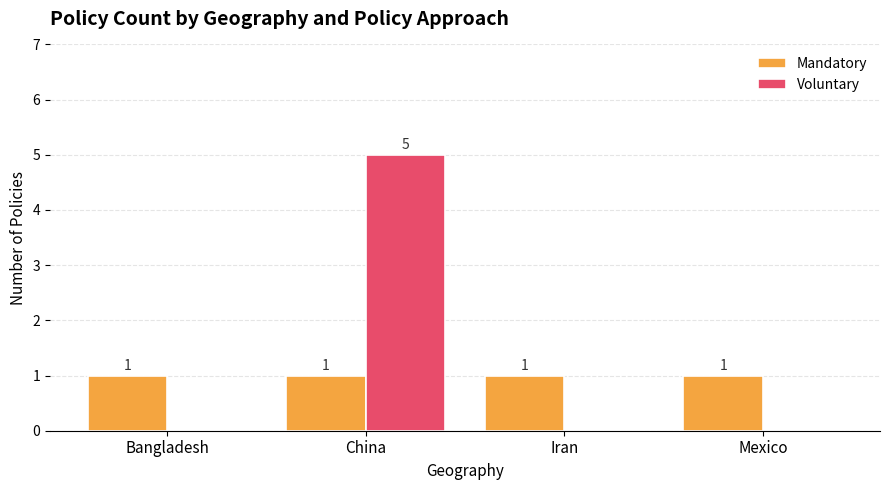

Does the chart contain stacked bars?

No